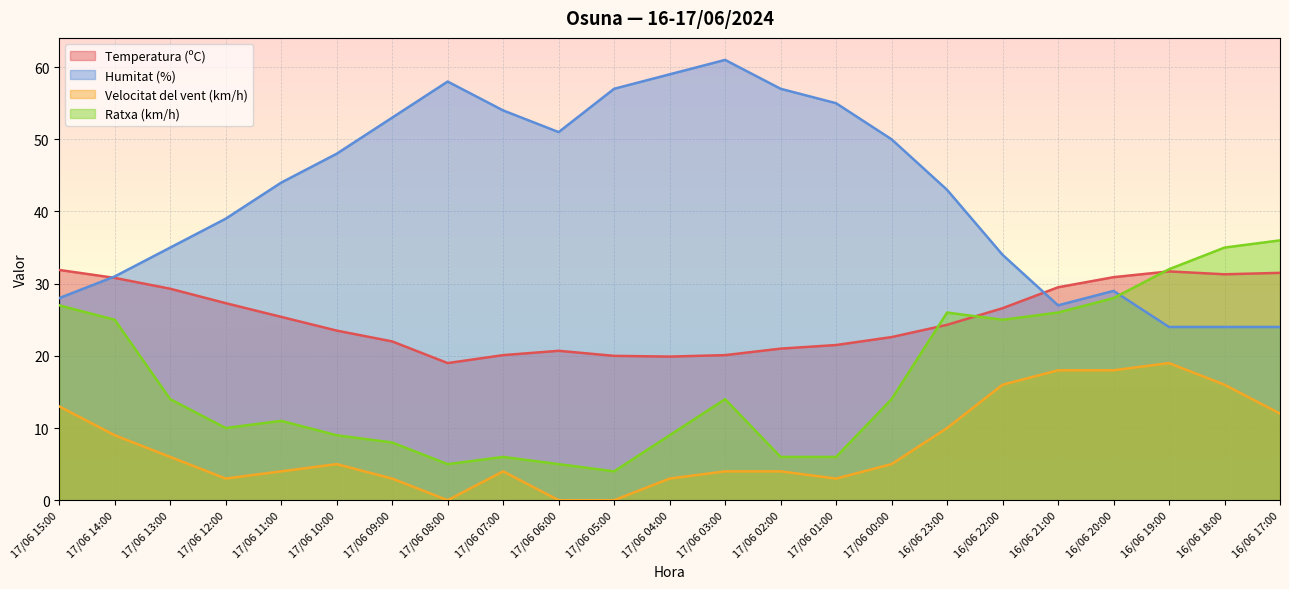

Which series changed the most between 17/06 13:00 and 17/06 07:00?

Humitat (%)